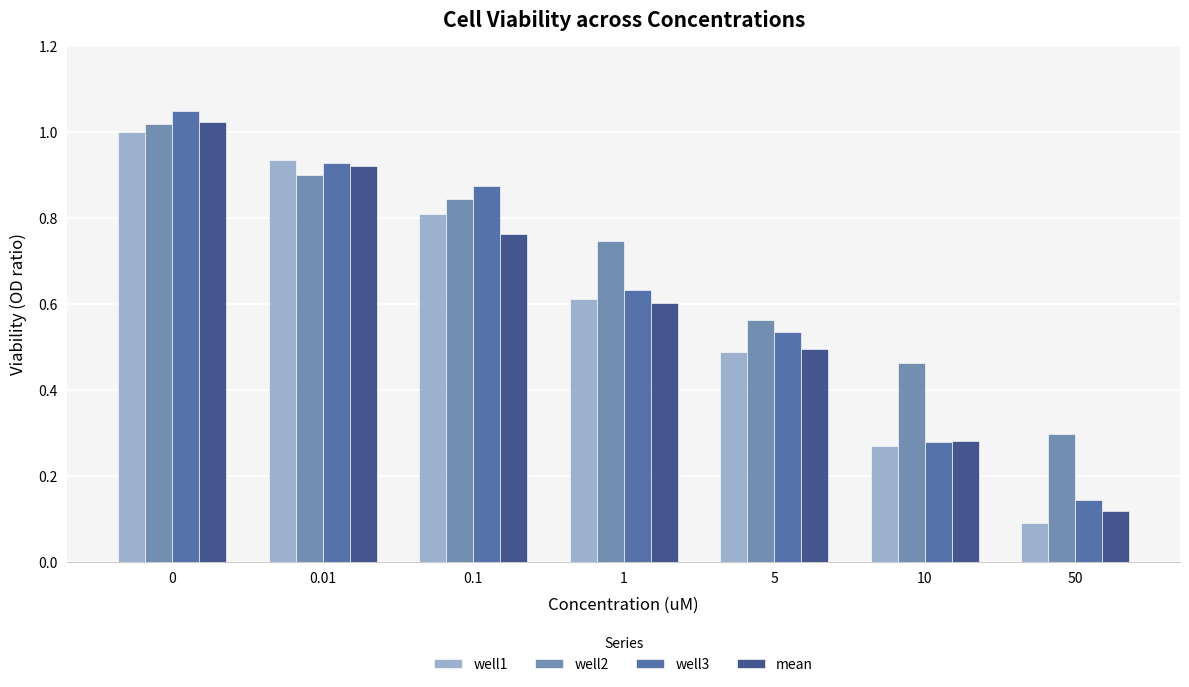

At how many categories does at least one series exceed 0?

7